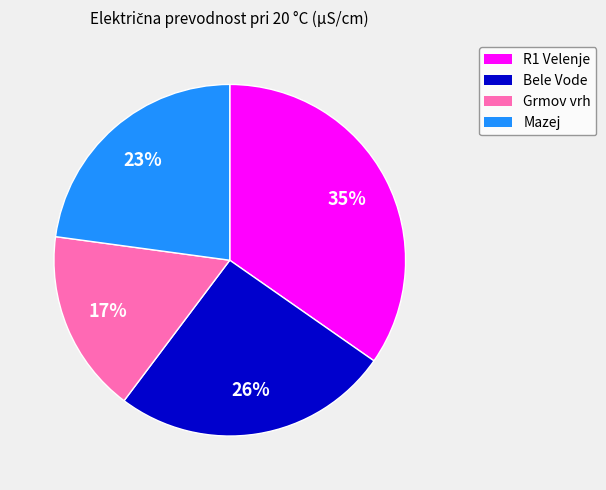

To the nearest percent, what portion does Mazej represent?

23%